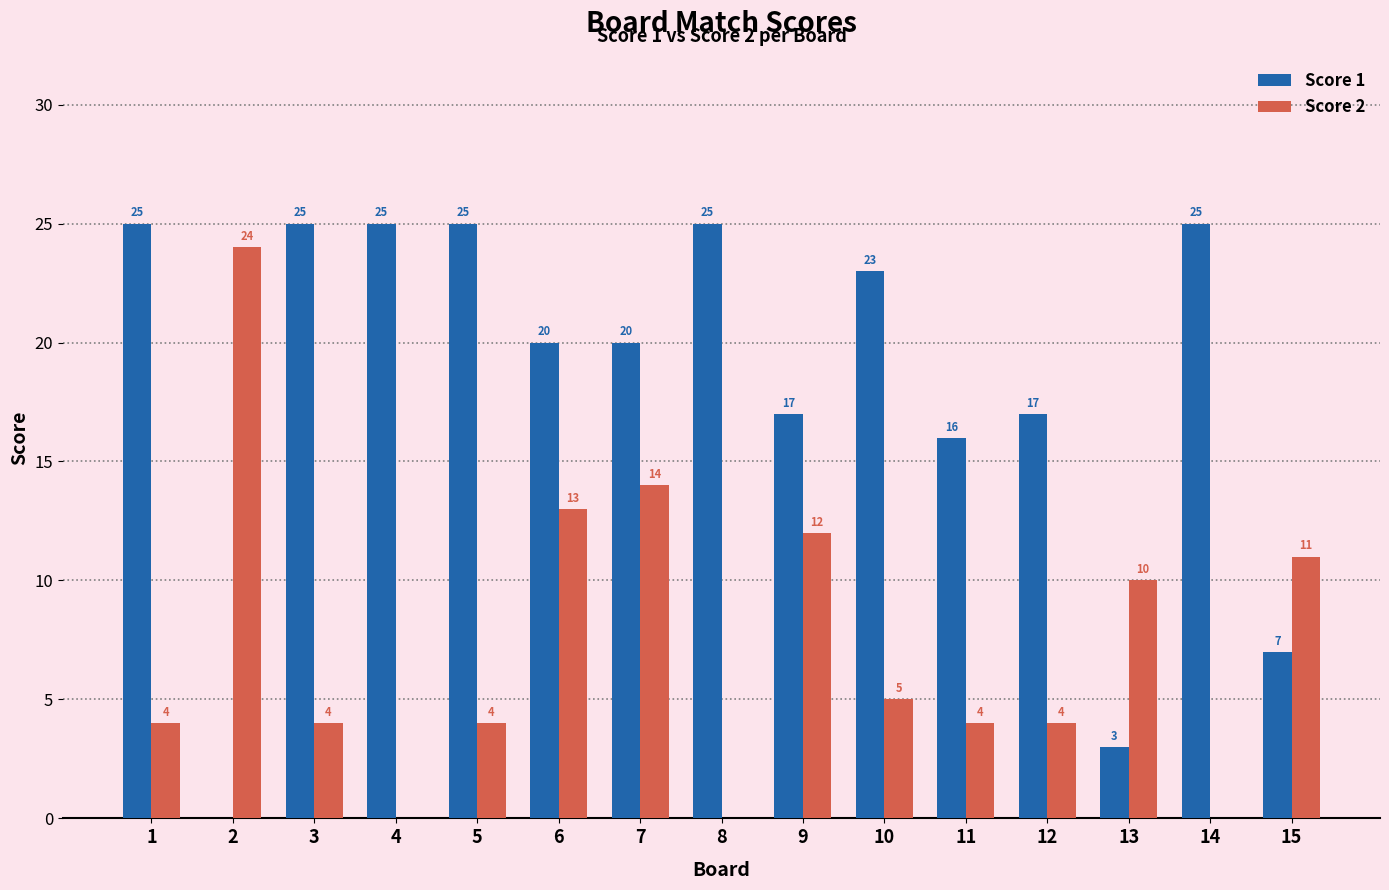

True or false: Score 1 has a value of 20 at 6.

True